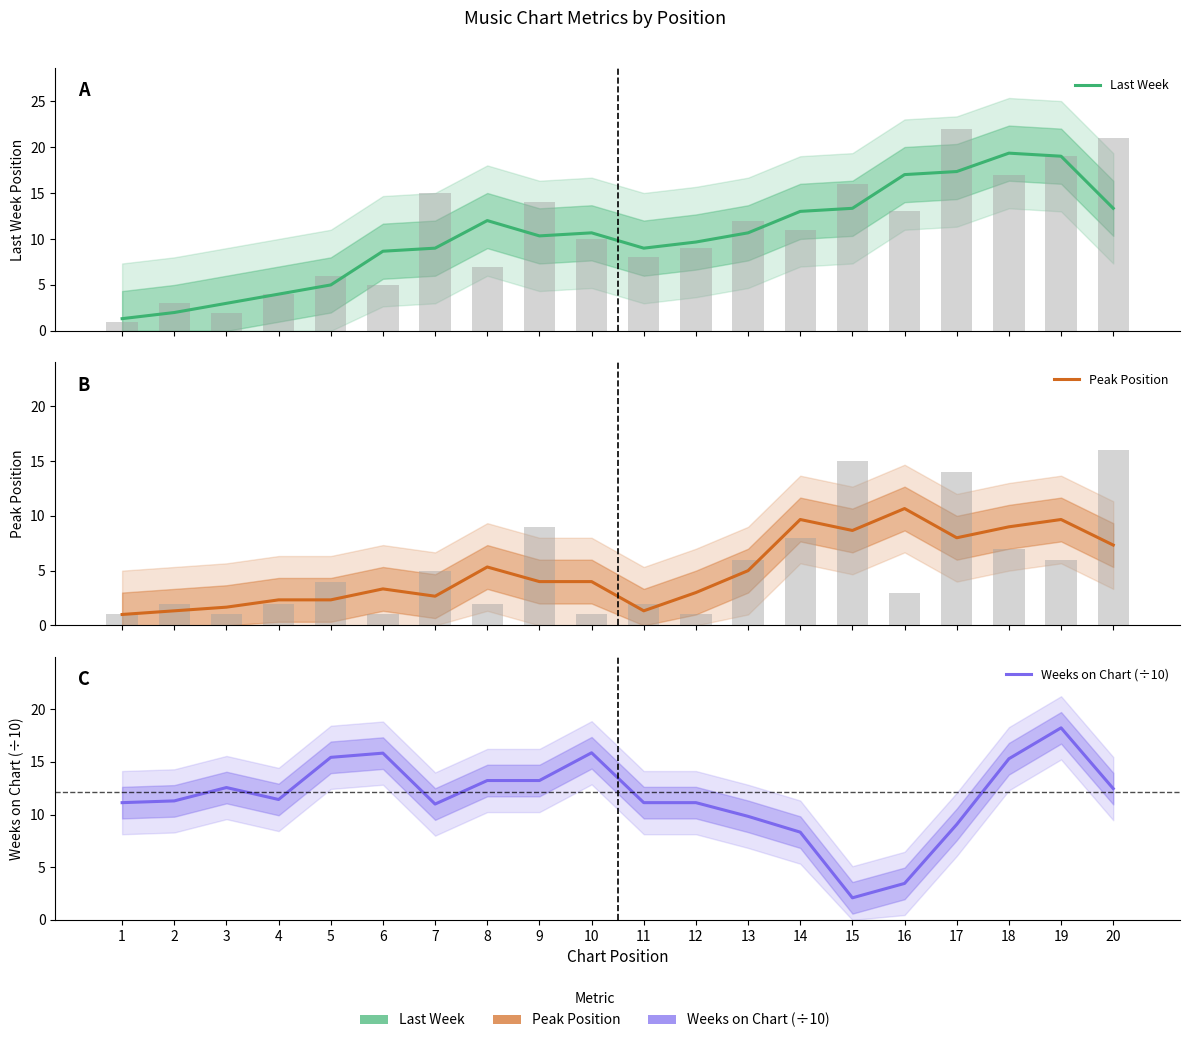

How many distinct data groups are displayed?

3